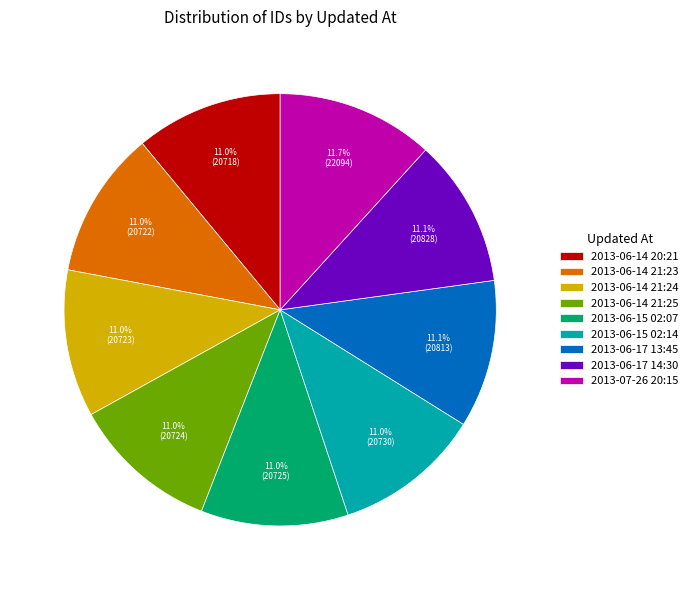

How many segments does this pie chart have?

9